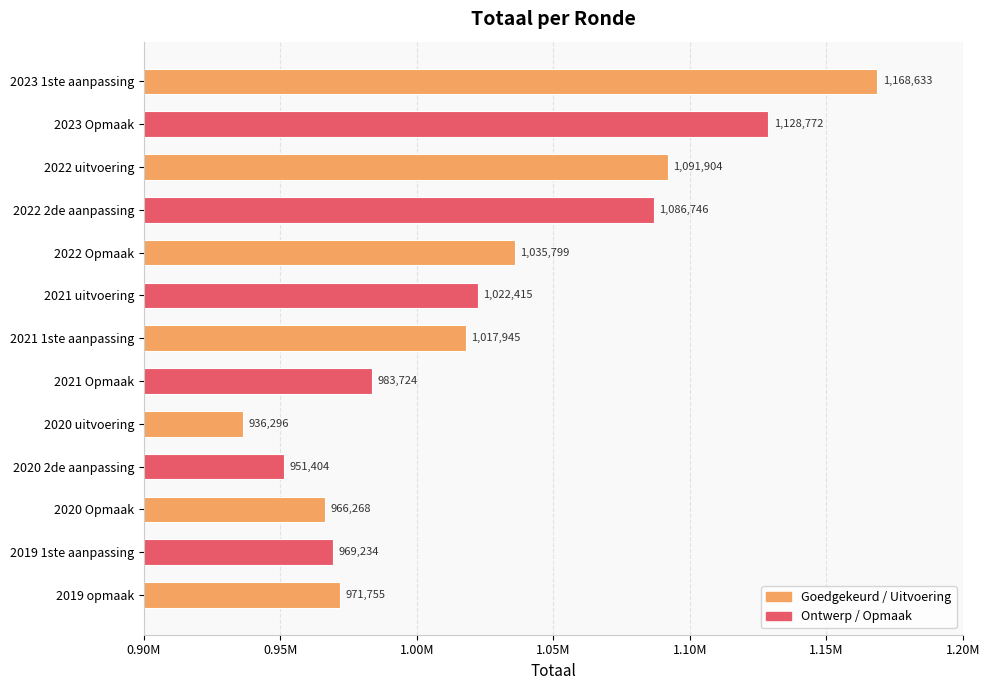

Does the chart contain any negative values?

No